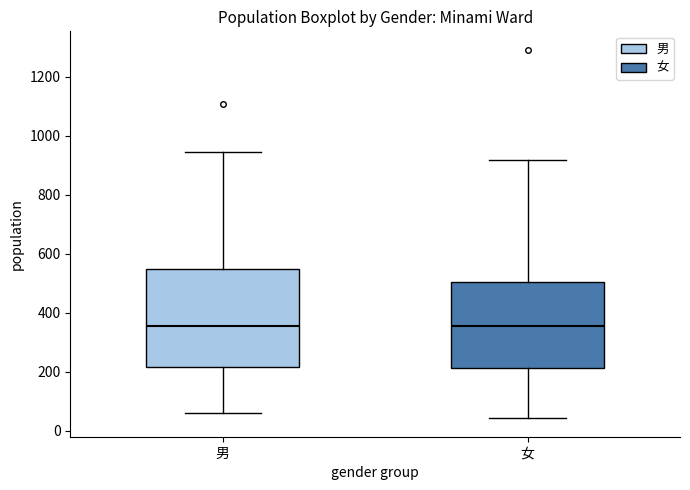

Reading left to right, read every box against the y-axis: the position of its median line, the range the box covers, and the ends of its whiskers. The values are not printed on the chart, so give them approximately, as read against the axis.

男: median 360, box 220 to 540, whiskers 60 to 940
女: median 360, box 220 to 500, whiskers 40 to 920